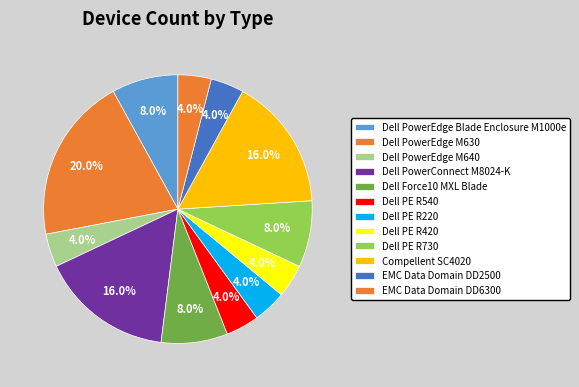

Which slice is the smallest?

Dell PowerEdge M640